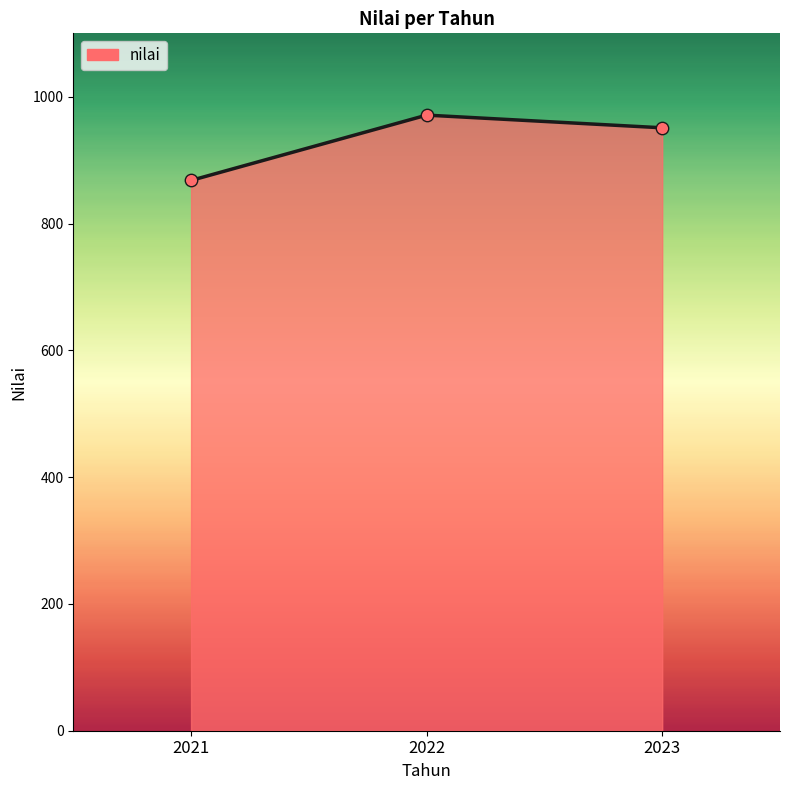

Between 2021 and 2023, which is larger?

2023